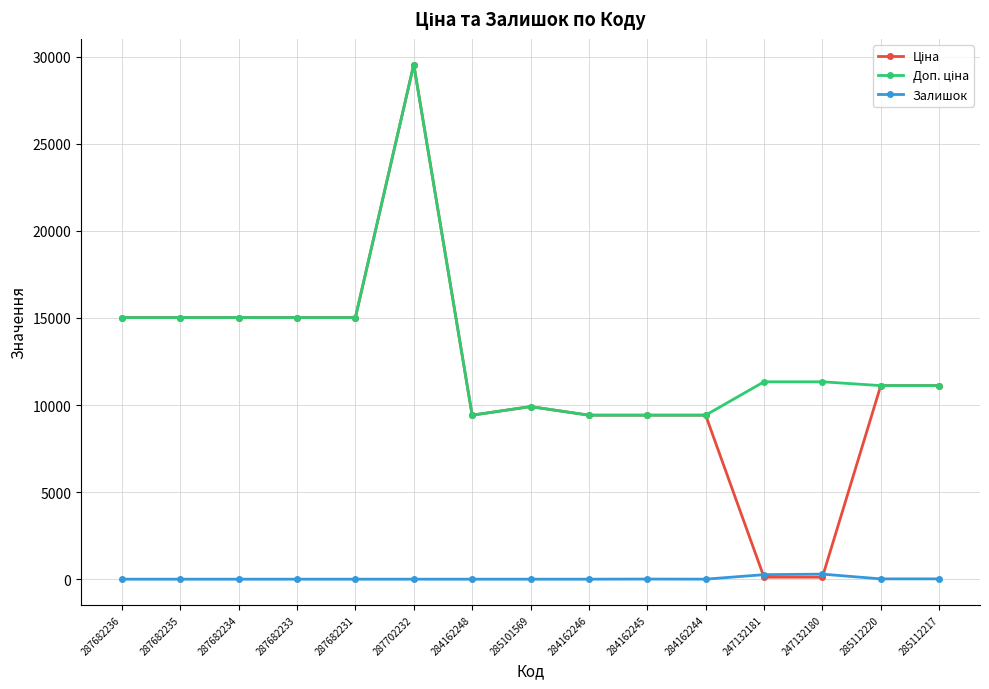

At which category does the chart reach its peak across all series?

287702232